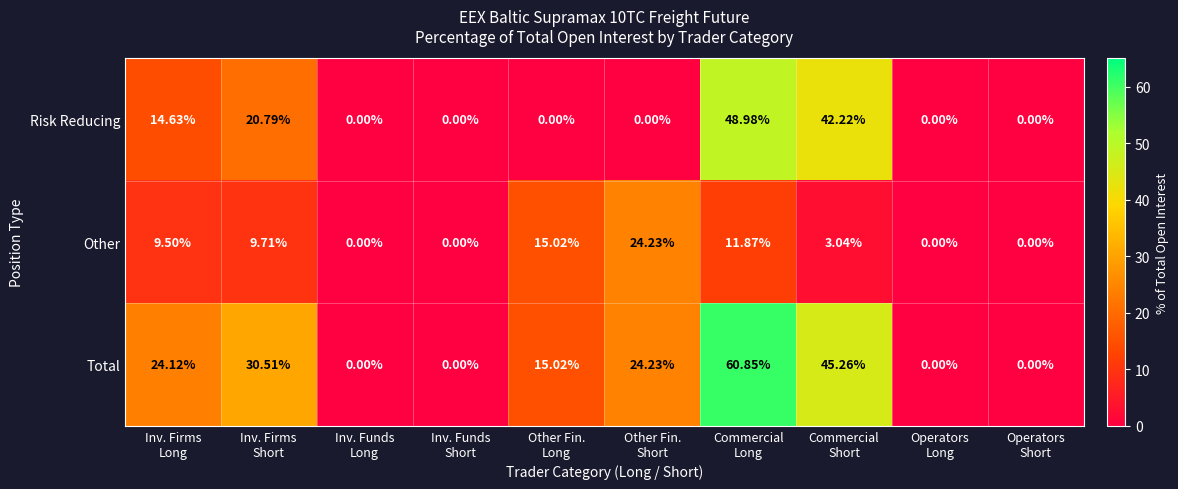

Which series has the largest total across all categories?

Total